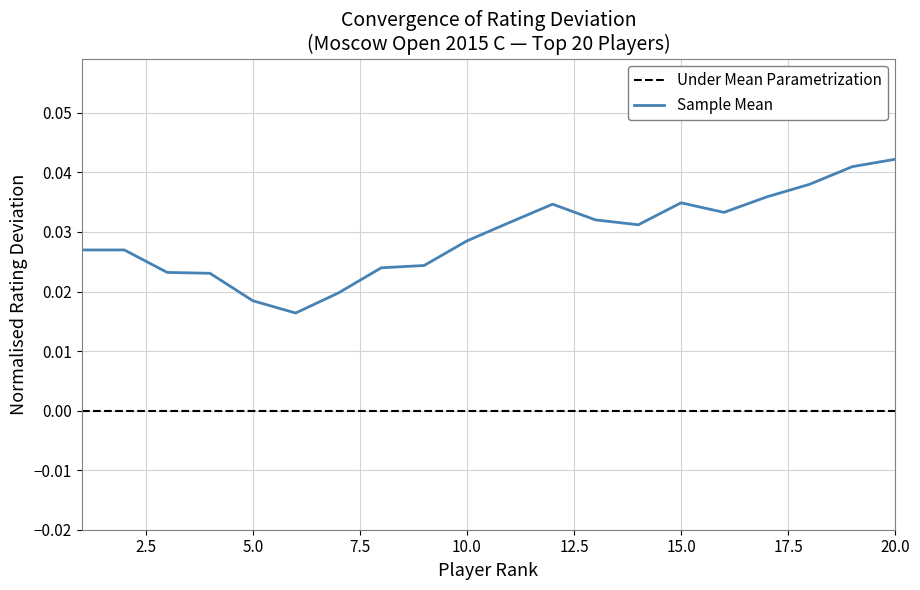

Which series has the widest spread of values?

Sample Mean